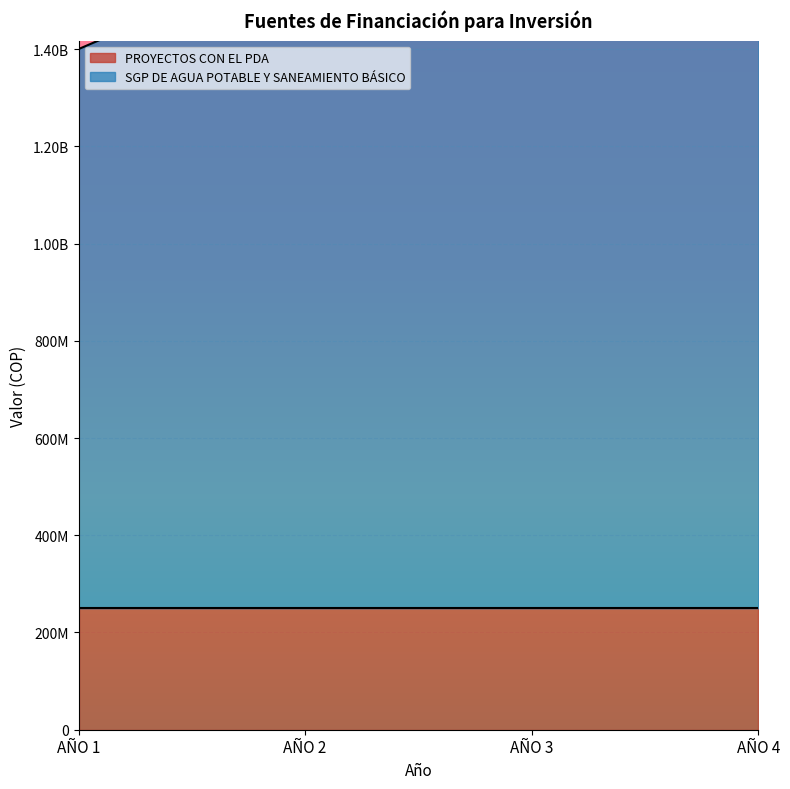

Which label corresponds to the largest value in the chart?

AÑO 2